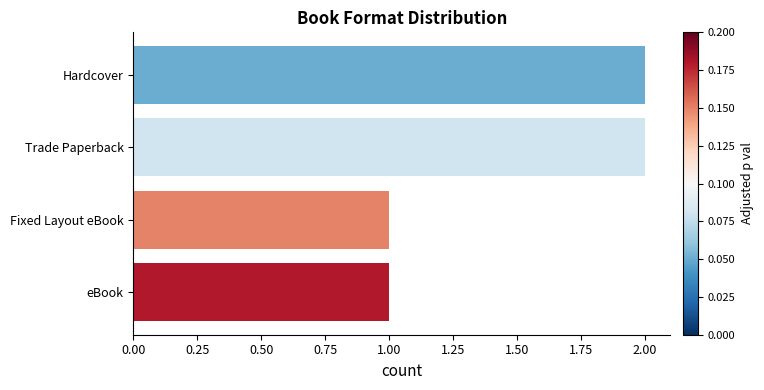

What is the sum of the values at Fixed Layout eBook and Trade Paperback?

3